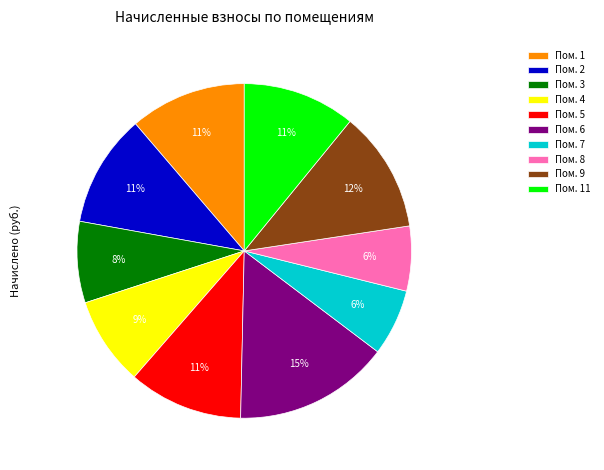

Is it true that Пом. 5 is 2% of the pie?

False